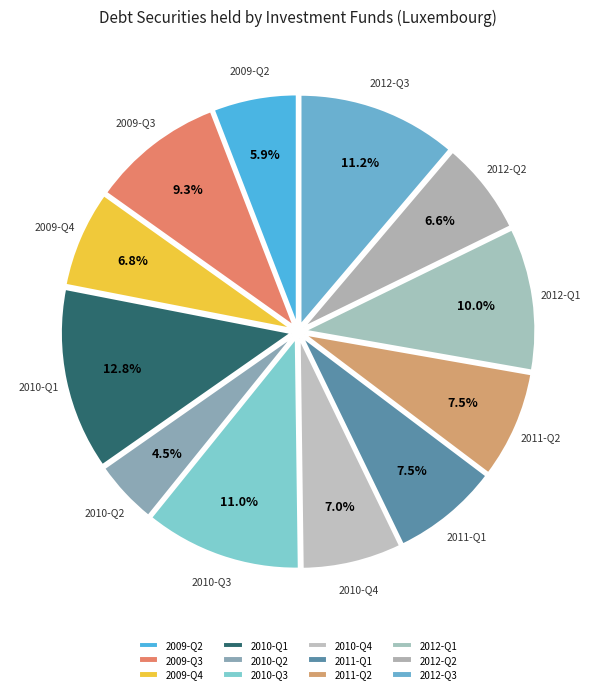

Does 2010-Q1 account for over 50% of the chart?

No